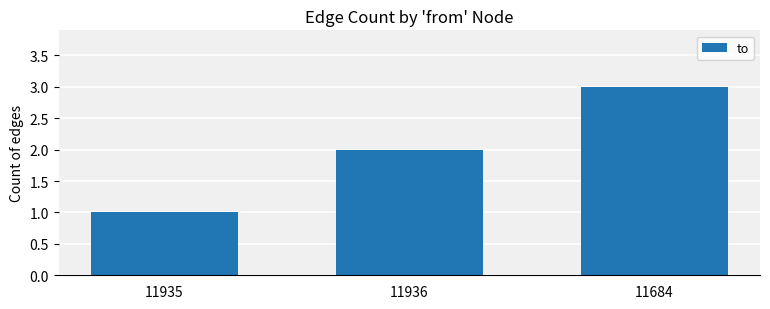

Is it true that the value at 11936 is 3?

False